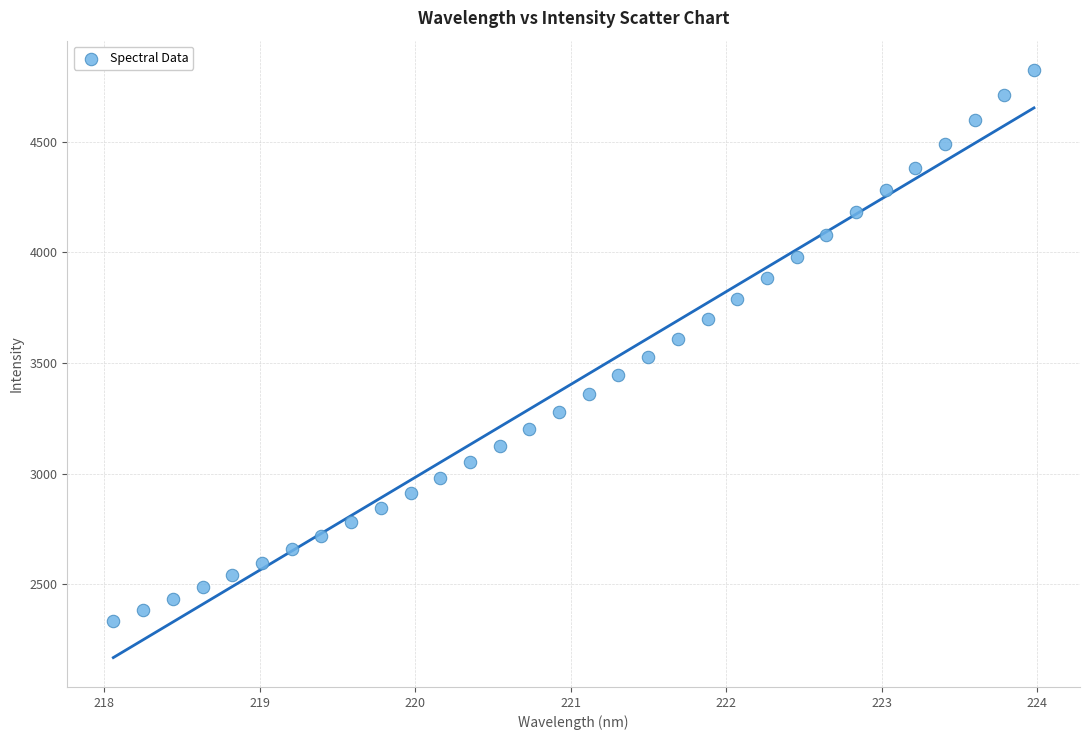

What is the range of X values (max minus min)?

5.9